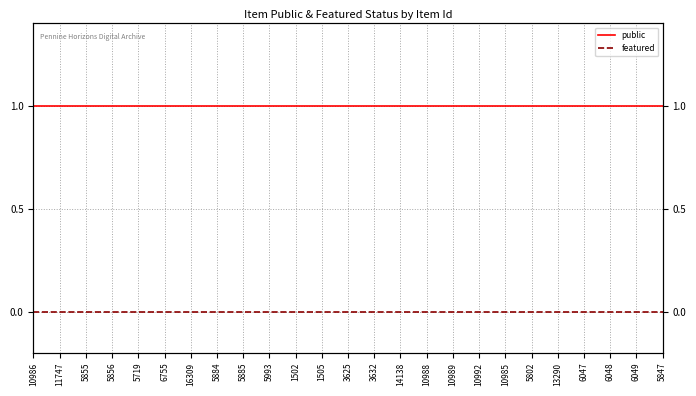

Which series changed the most between 14138 and 5847?

public